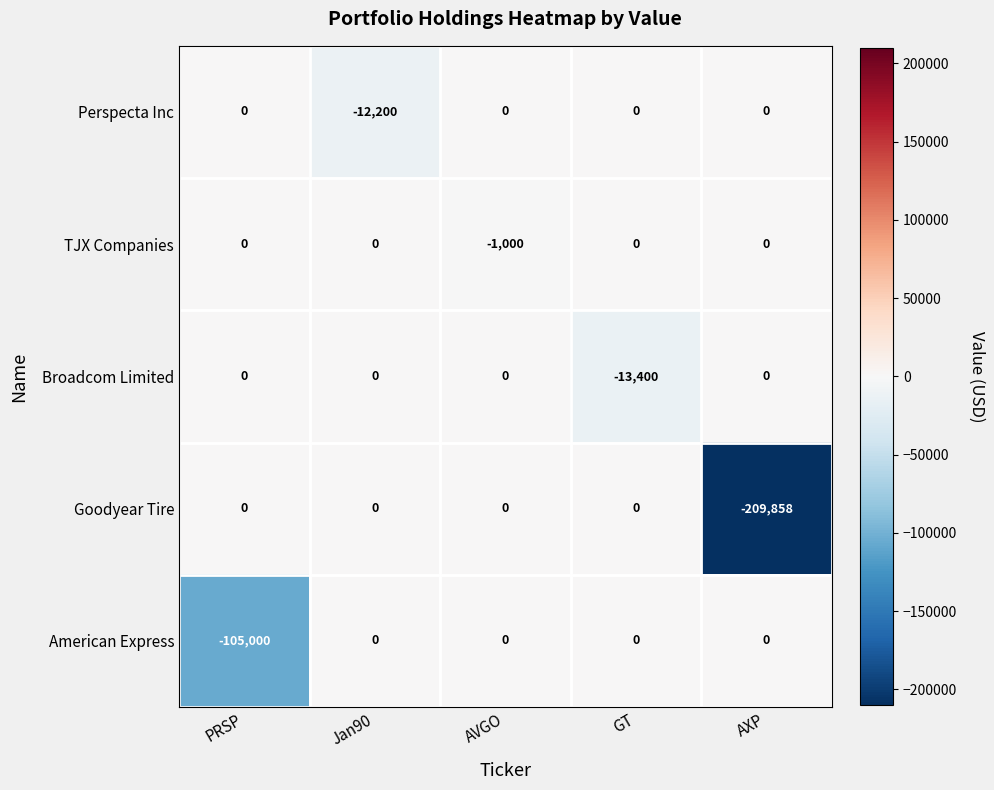

Which series has the widest spread of values?

Goodyear Tire